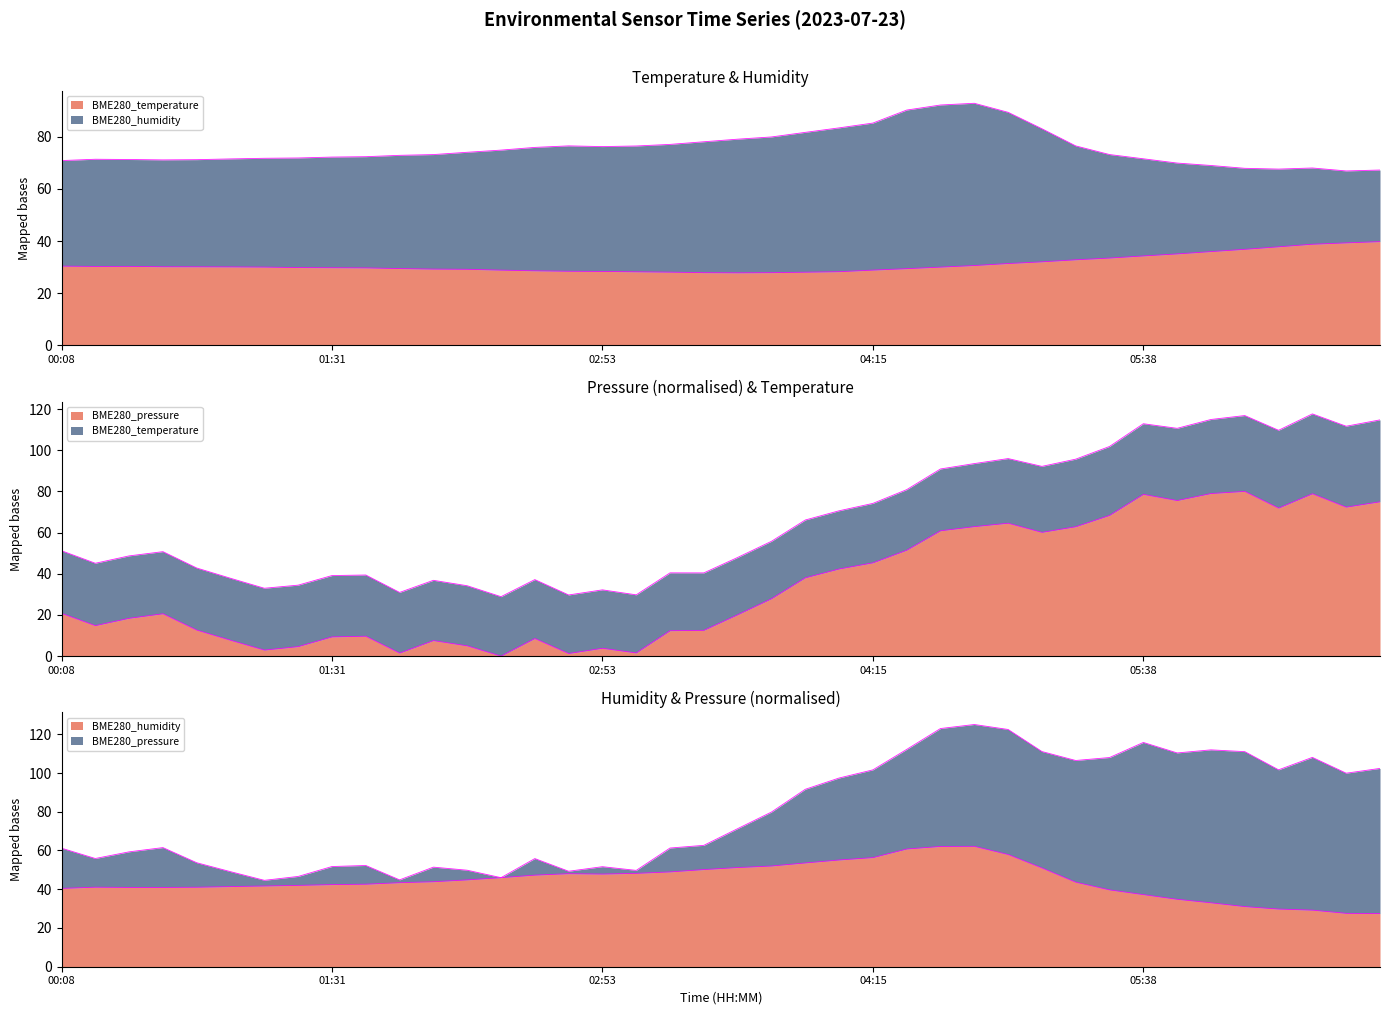

True or false: BME280_humidity and BME280_temperature intersect in this chart.

True